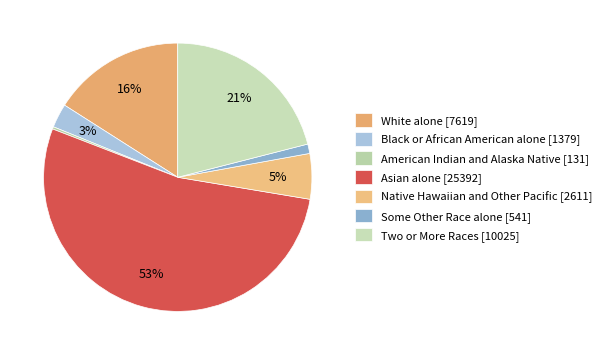

Which category accounts for the majority?

Asian alone